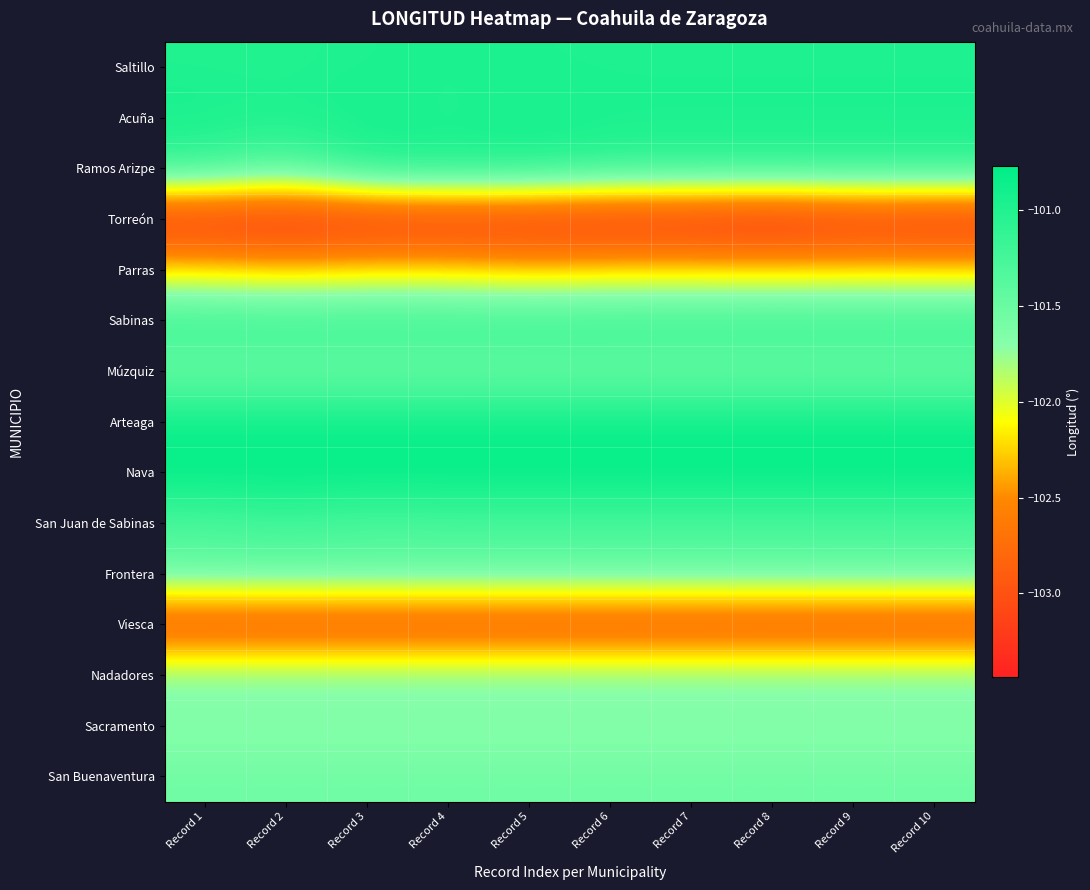

What is the greatest value displayed?

-100.8